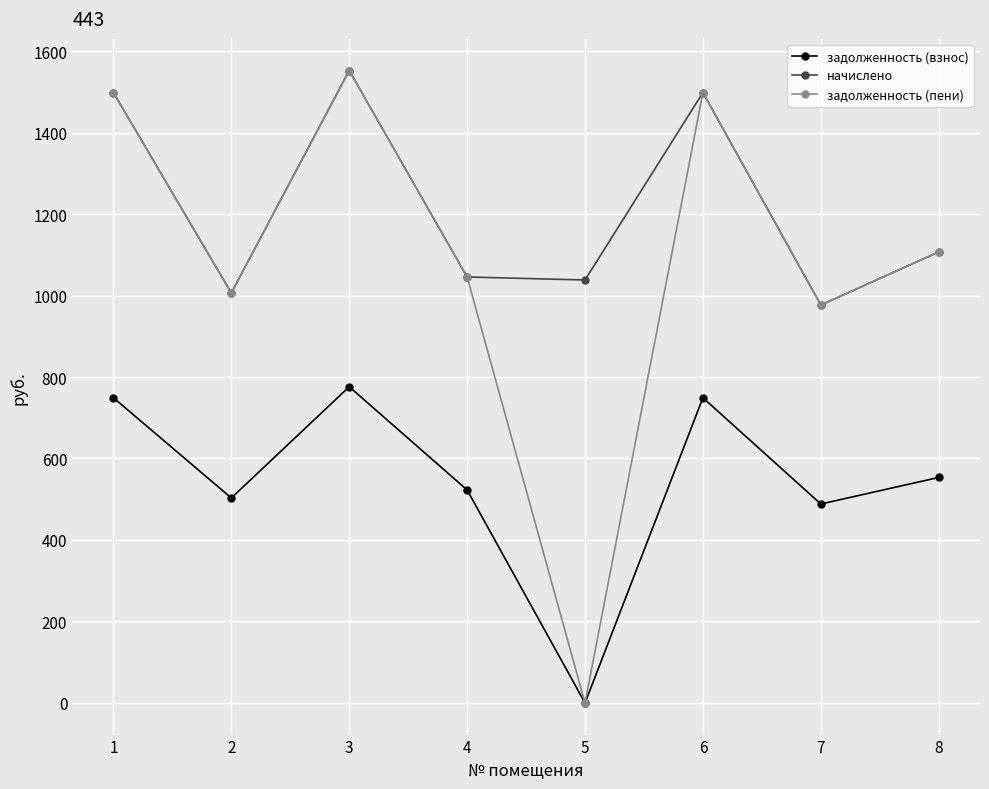

Does the chart display data point markers on the line(s)?

Yes